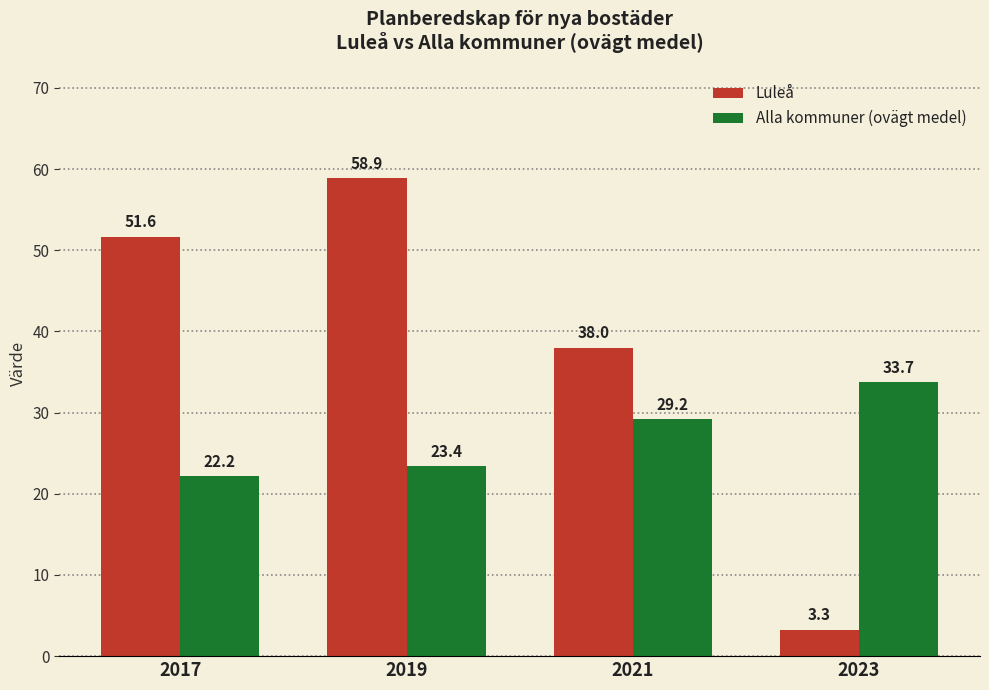

List the series in order of their peak value, lowest first.

Alla kommuner (ovägt medel), Luleå